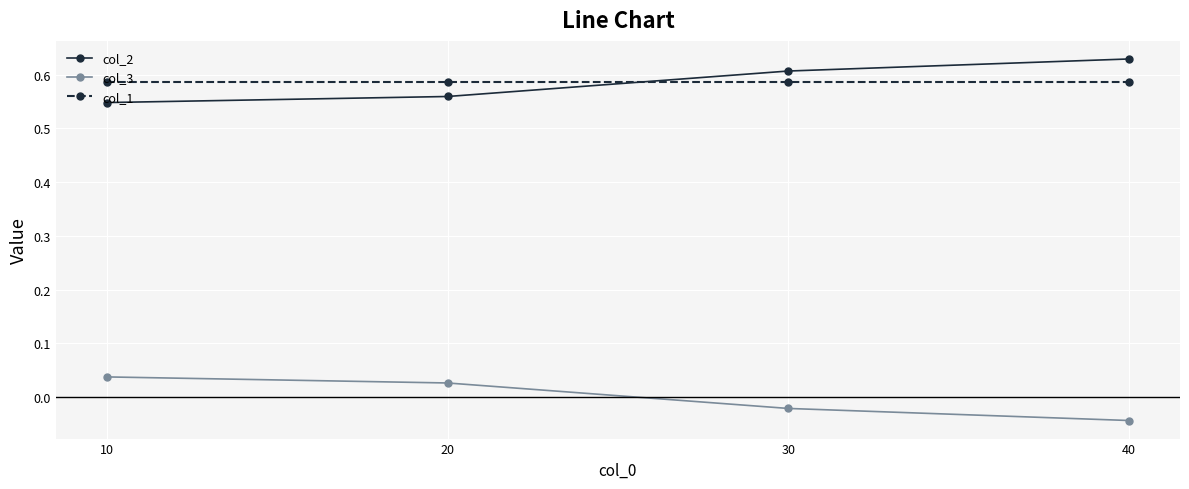

The col_2 series shows 0.6 at 20. True or false?

True